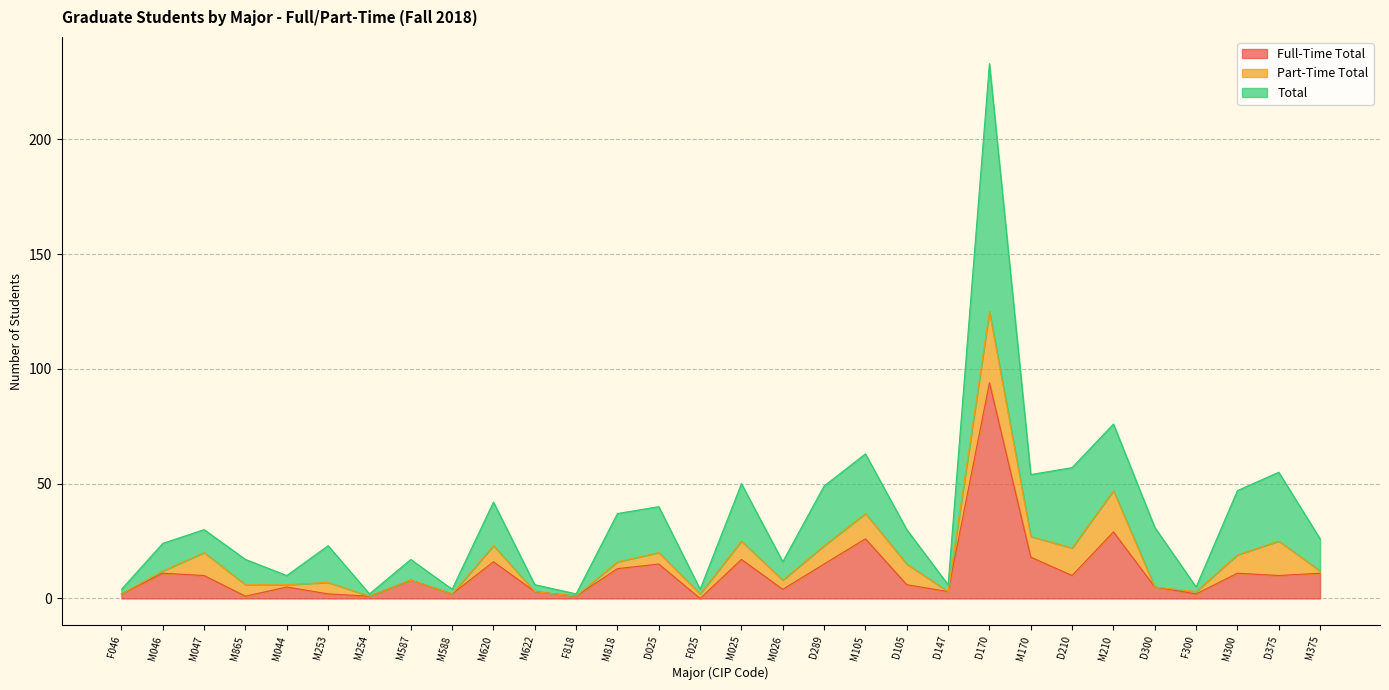

How many data points does each series have?

30